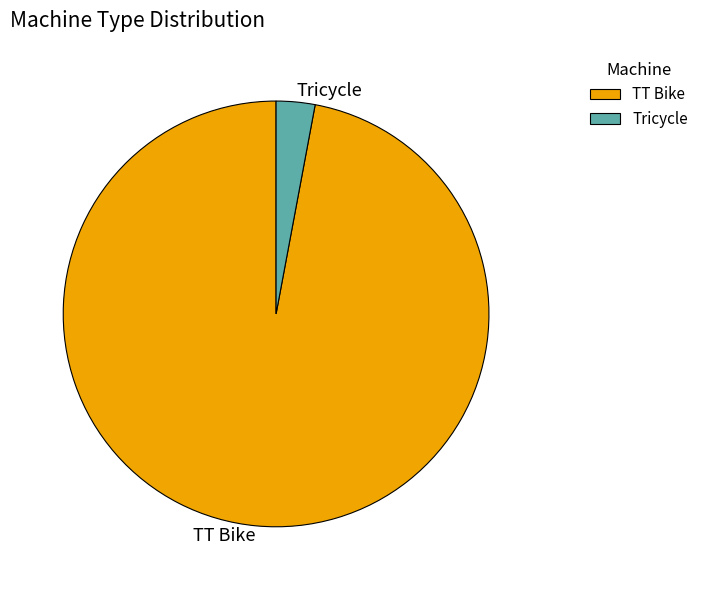

Combined, do Tricycle and TT Bike account for over 50%?

Yes